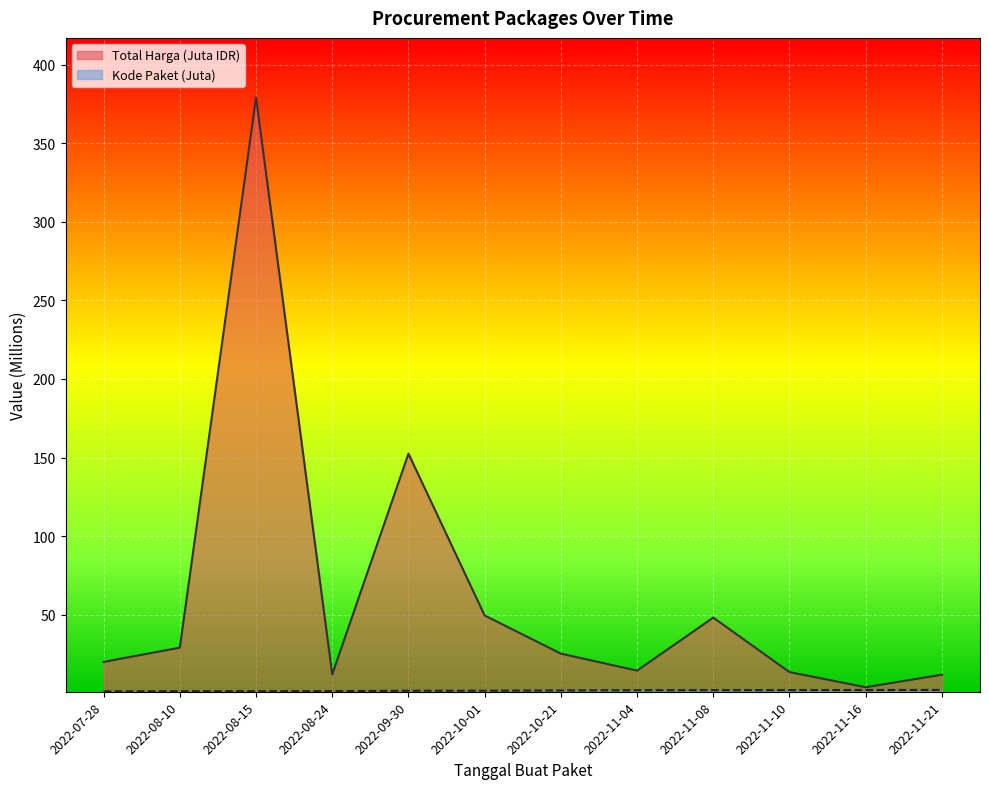

What is the difference between the second highest and second lowest values in the Total Harga series?

140.7